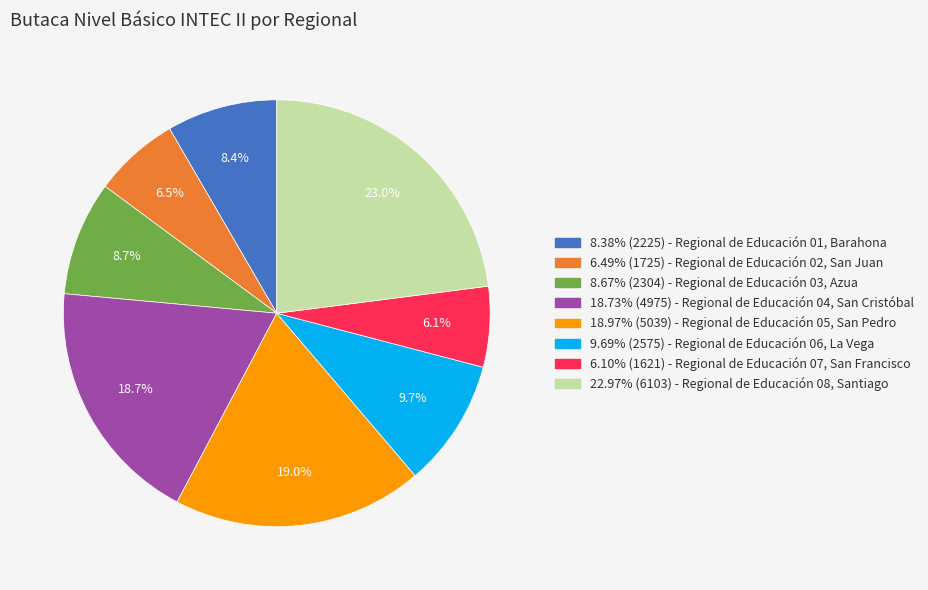

Approximately how many times larger is the value at 22.97% (6103) - Regional de Educación 08, Santiago compared to 18.73% (4975) - Regional de Educación 04, San Cristóbal?

1.2